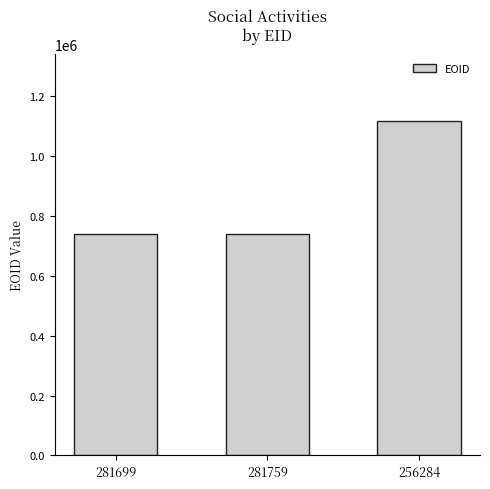

Does the chart contain stacked bars?

No